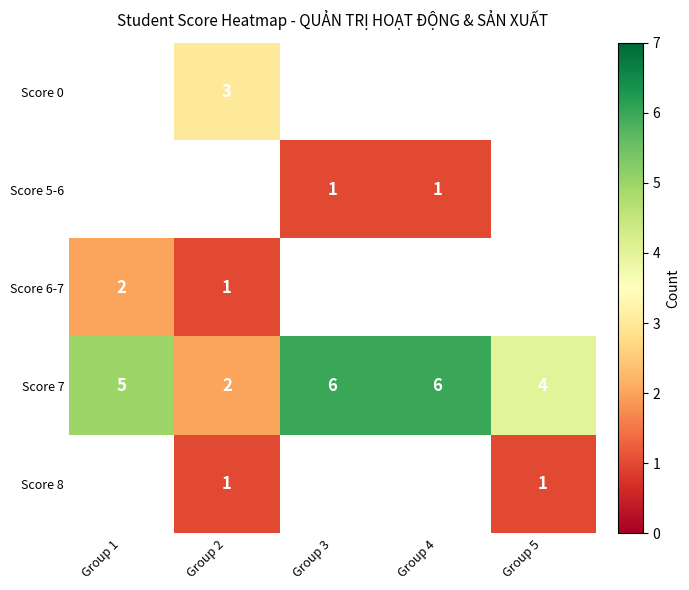

Which category has the lowest value across all series?

Group 3